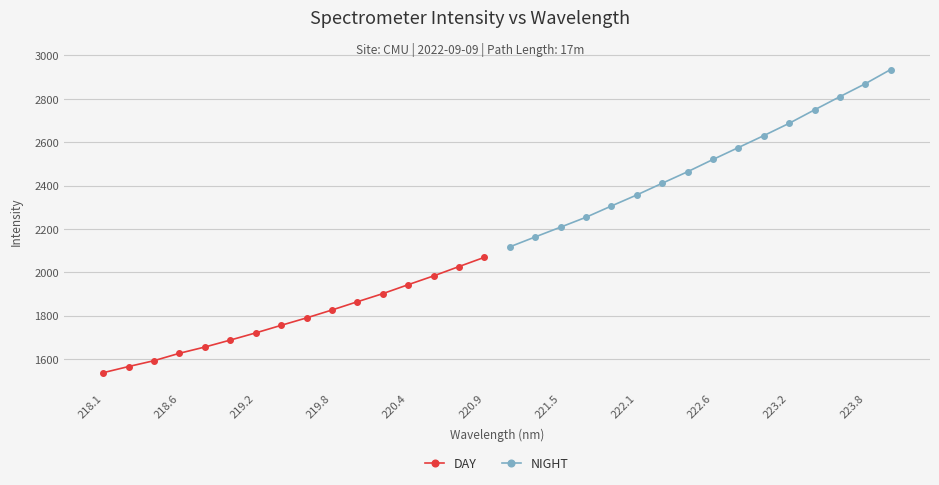

The value of DAY at 219.8 is 1211.4. True or false?

False